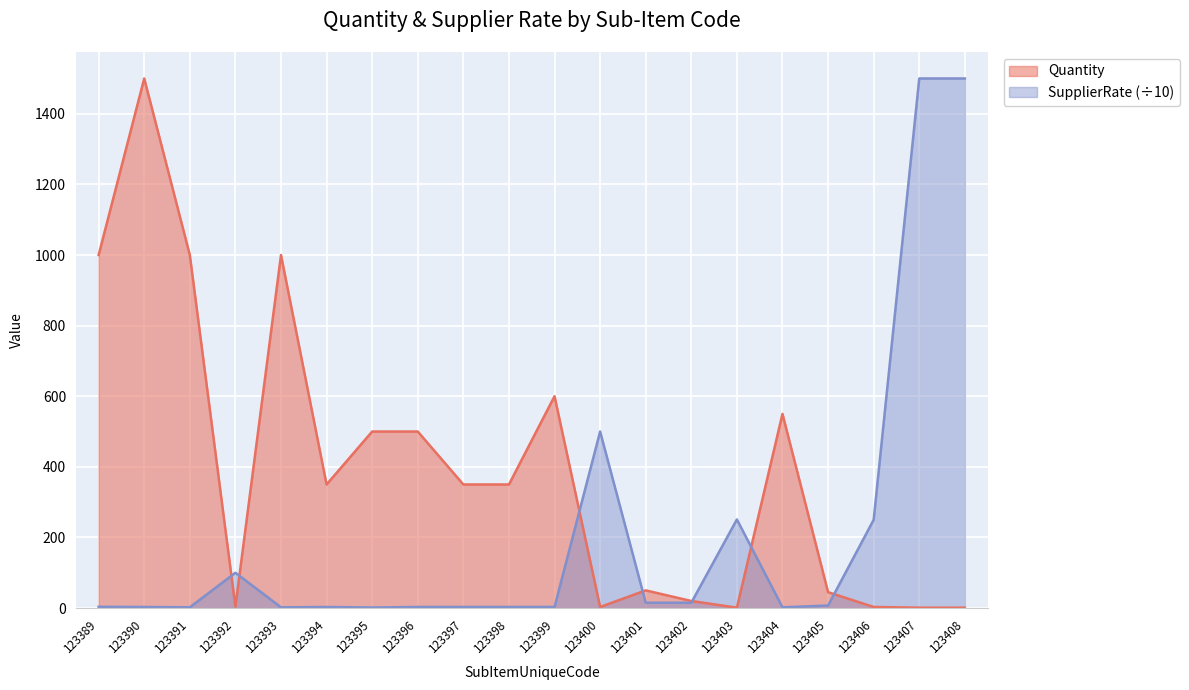

What is the difference between the highest and lowest values at 123405?

37.8